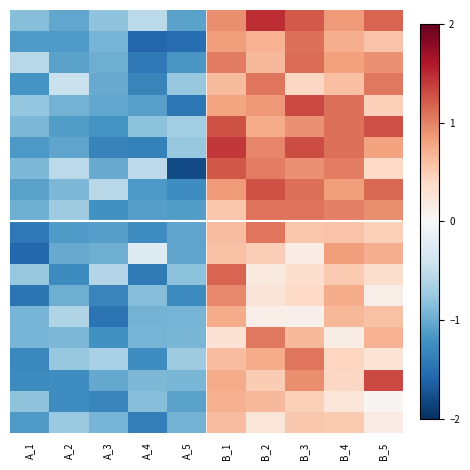

What is the spread (max minus min) of values at A_5?

1.1